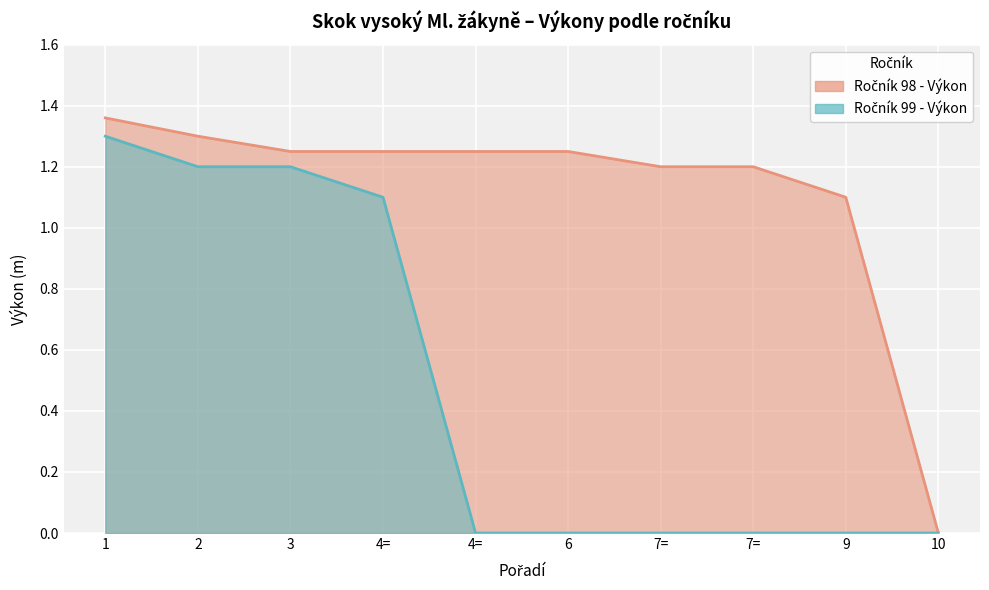

What are all the series names shown in the legend?

Ročník 98 - Výkon, Ročník 99 - Výkon